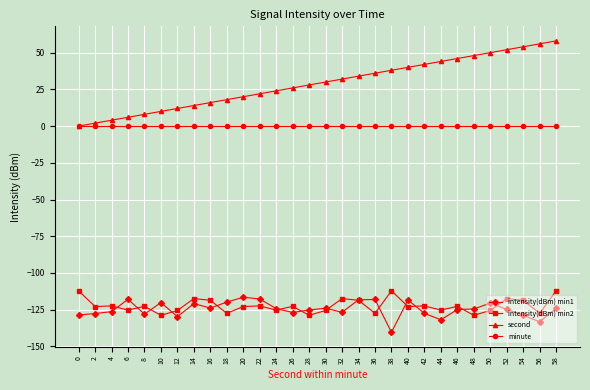

True or false: second and intensity(dBm) min2 intersect in this chart.

False